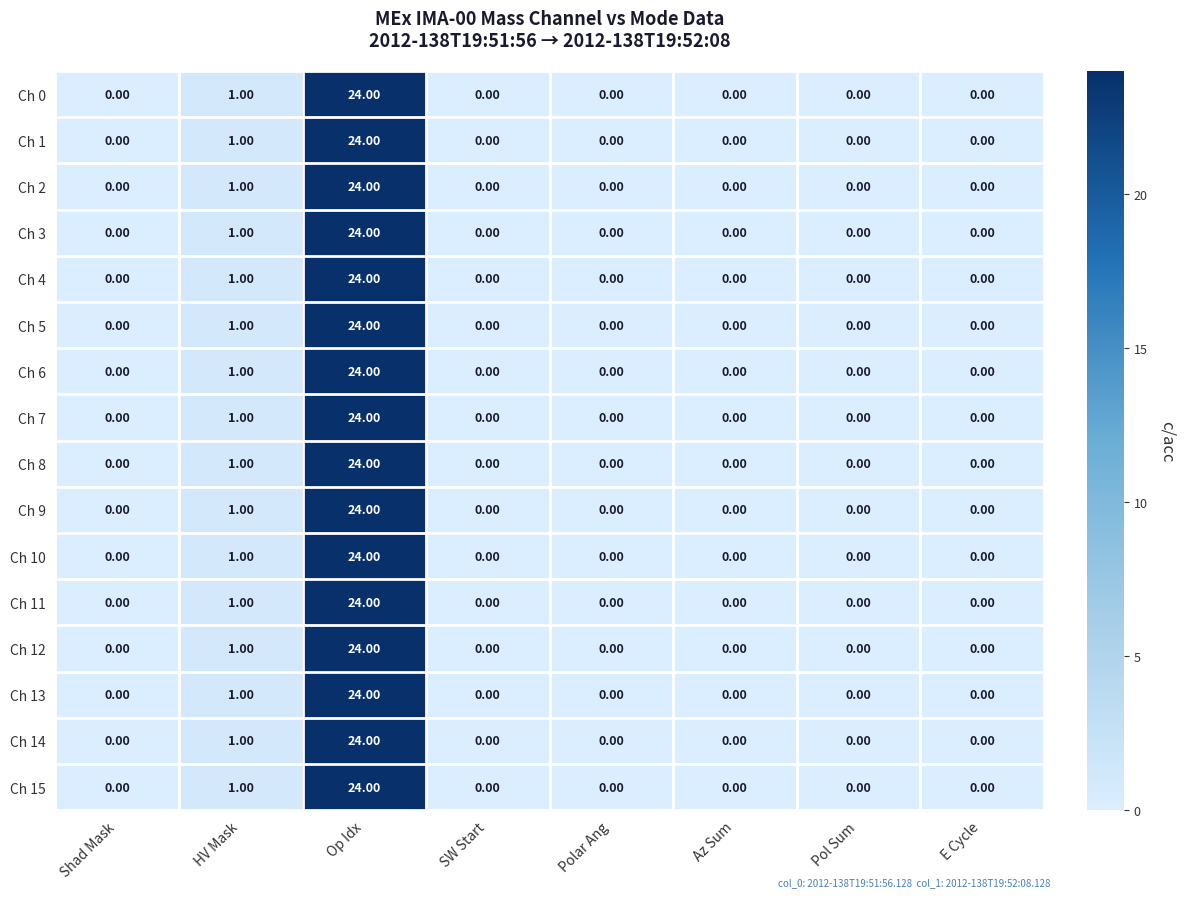

At which label does Ch 11 reach its peak?

Op Idx